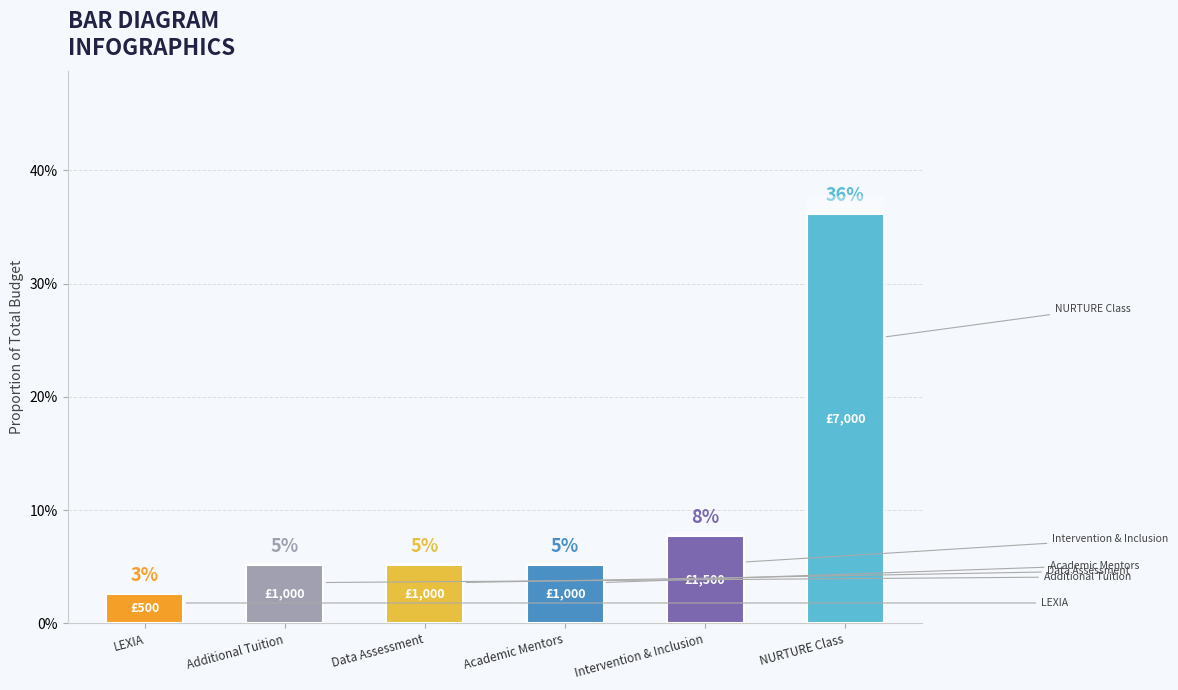

Does the chart contain any negative values?

No